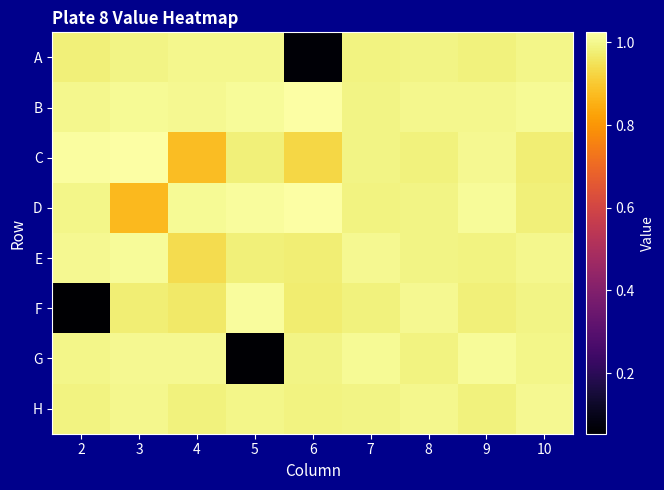

Reading left to right, what are all the values shown in this chart?

A: 2=1.0	3=1.0	4=1.0	5=1.0	6=0.1	7=1.0	8=1.0	9=1.0	10=1.0
B: 2=1.0	3=1.0	4=1.0	5=1.0	6=1.0	7=1.0	8=1.0	9=1.0	10=1.0
C: 2=1.0	3=1.0	4=0.9	5=1.0	6=0.9	7=1.0	8=1.0	9=1.0	10=1.0
D: 2=1.0	3=0.9	4=1.0	5=1.0	6=1.0	7=1.0	8=1.0	9=1.0	10=1.0
E: 2=1.0	3=1.0	4=0.9	5=1.0	6=1.0	7=1.0	8=1.0	9=1.0	10=1.0
F: 2=0.1	3=1.0	4=1.0	5=1.0	6=1.0	7=1.0	8=1.0	9=1.0	10=1.0
G: 2=1.0	3=1.0	4=1.0	5=0.1	6=1.0	7=1.0	8=1.0	9=1.0	10=1.0
H: 2=1.0	3=1.0	4=1.0	5=1.0	6=1.0	7=1.0	8=1.0	9=1.0	10=1.0